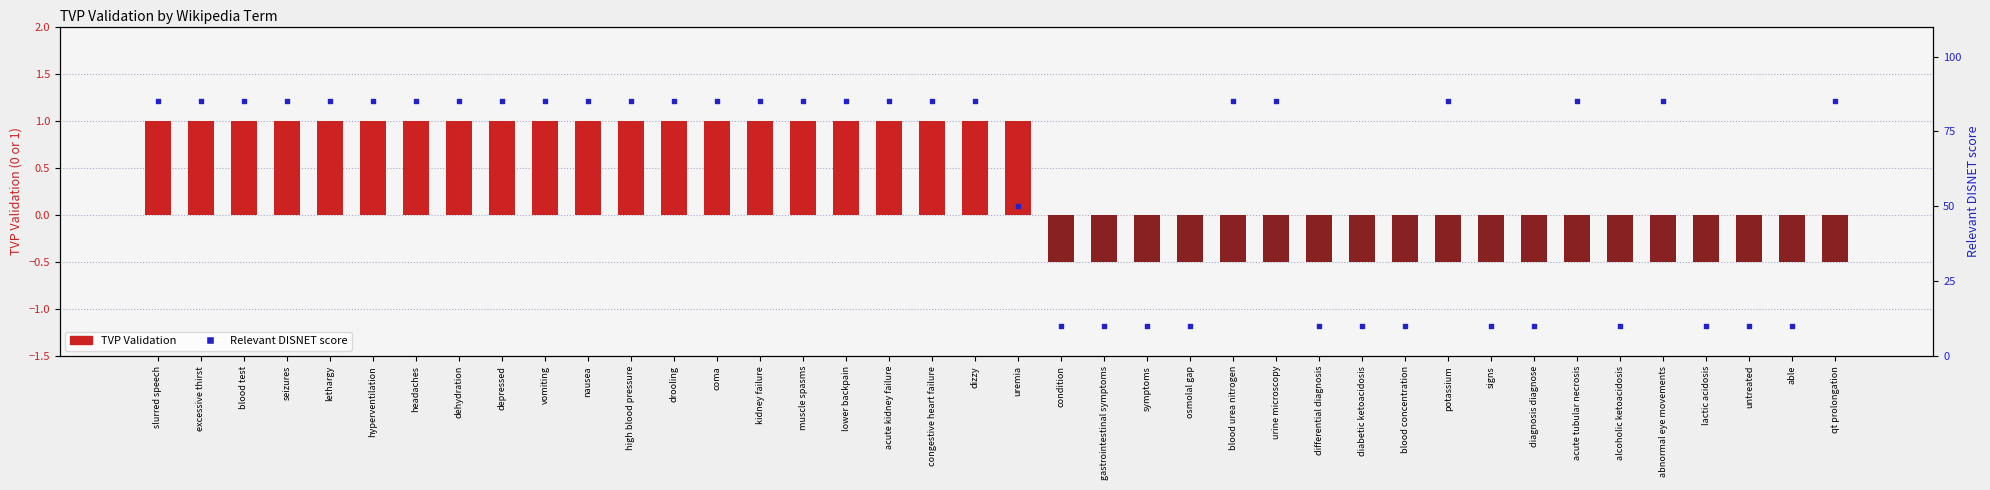

Which series has the widest spread of Y values?

Relevant DISNET score